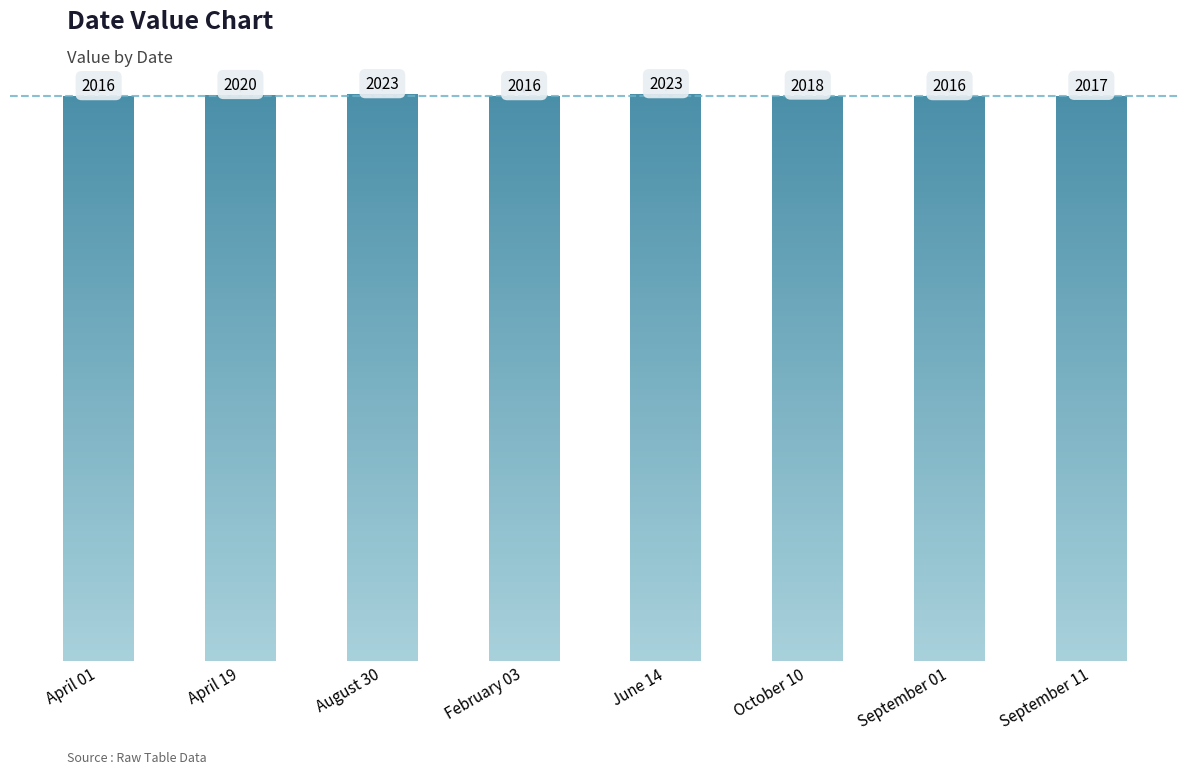

Where is the data nearest to the value 2019?

April 19